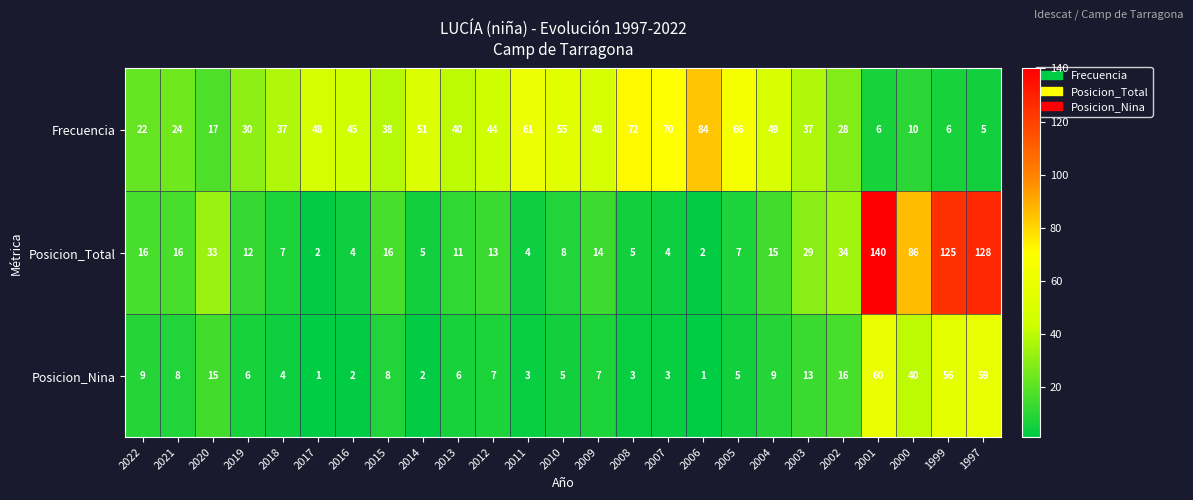

Which series has the largest range (max minus min)?

Posicion_Total